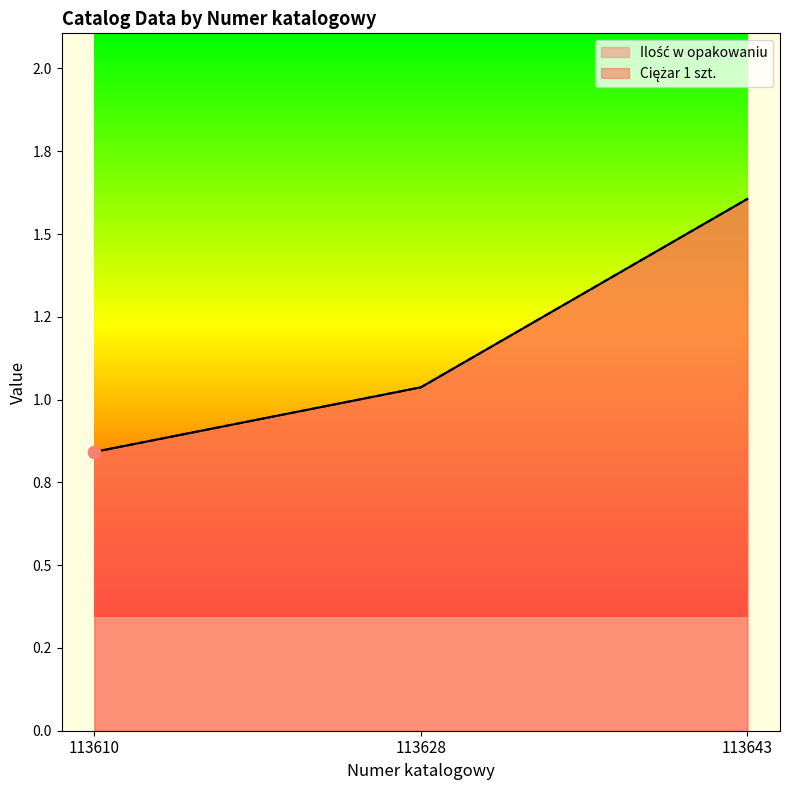

Which series reaches the minimum Y coordinate?

Ilość w opakowaniu